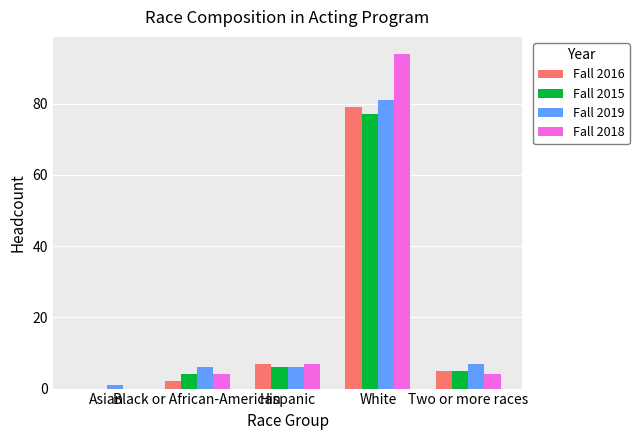

Which series has the widest spread of values?

Fall 2018